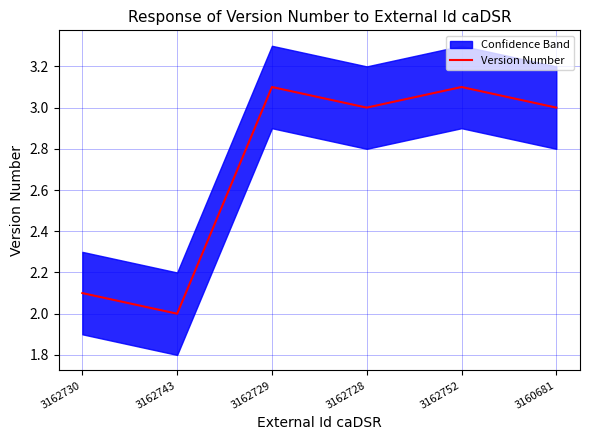

What is the sum of the values at 3160681 and 3162752?

6.1